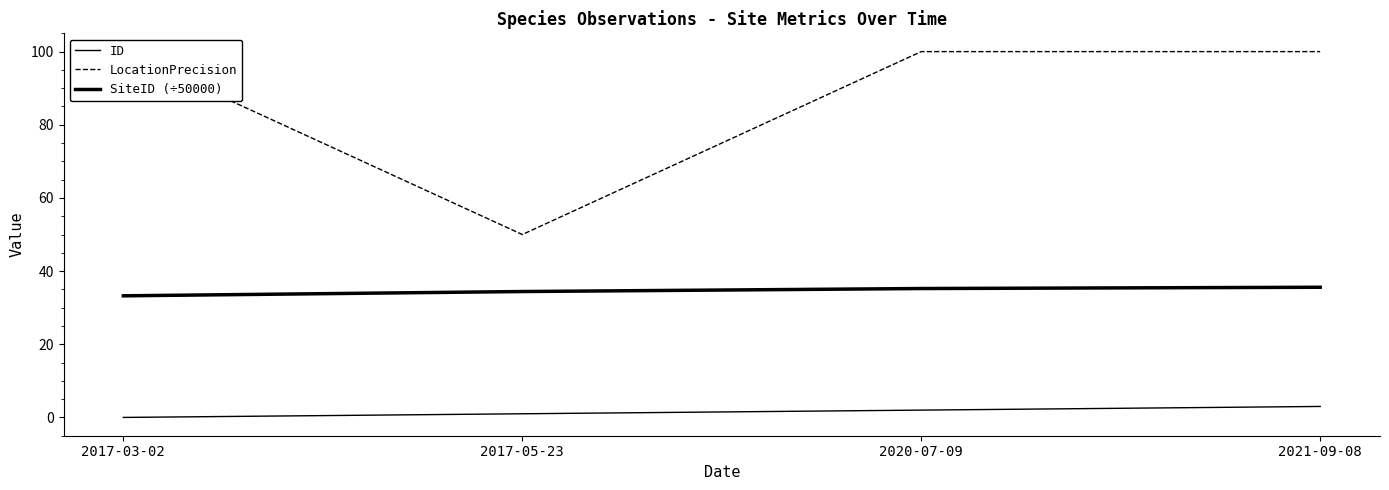

What is the minimum value for LocationPrecision?

50.0